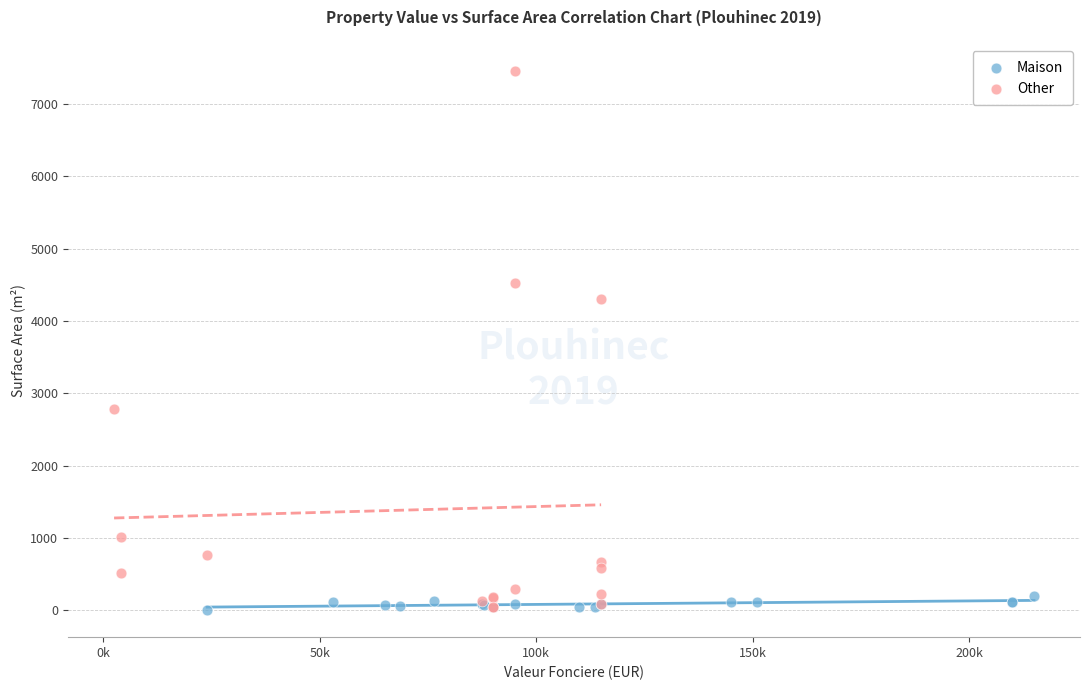

Which series reaches the maximum Y coordinate?

Other